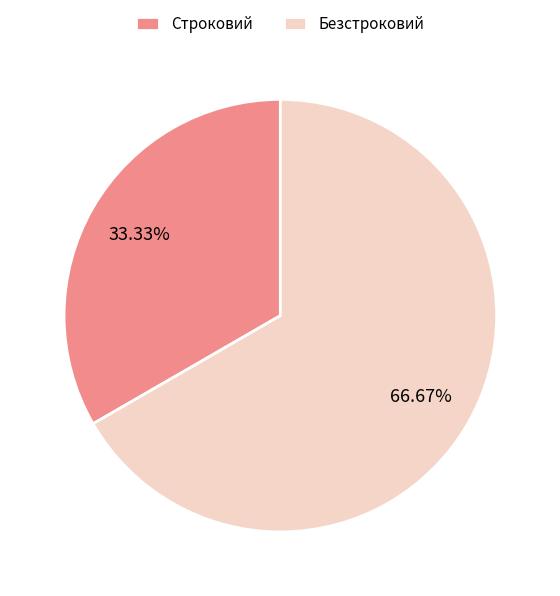

What percentage is the Безстроковий slice, to the nearest percent?

67%